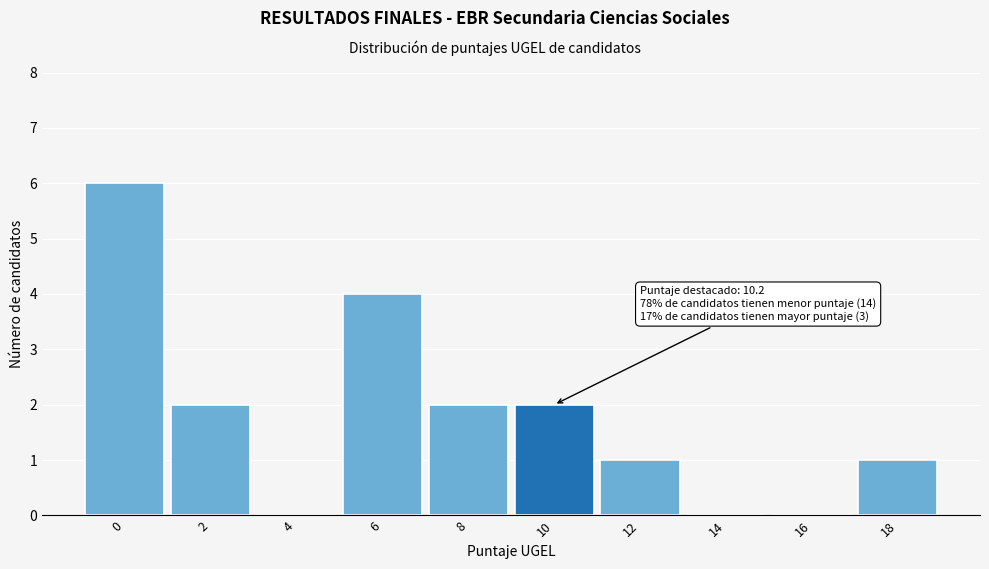

Reading left to right, extract all data points from this chart.

0=6	2=2	4=0	6=4	8=2	10=2	12=1	14=0	16=0	18=1